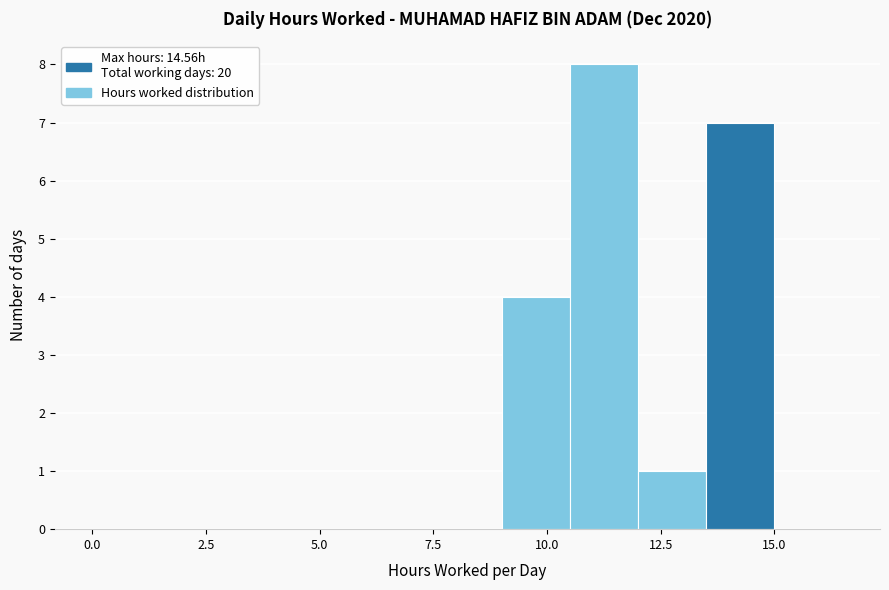

Read against the x-axis, roughly where is the centre of the tallest bar?

11.5